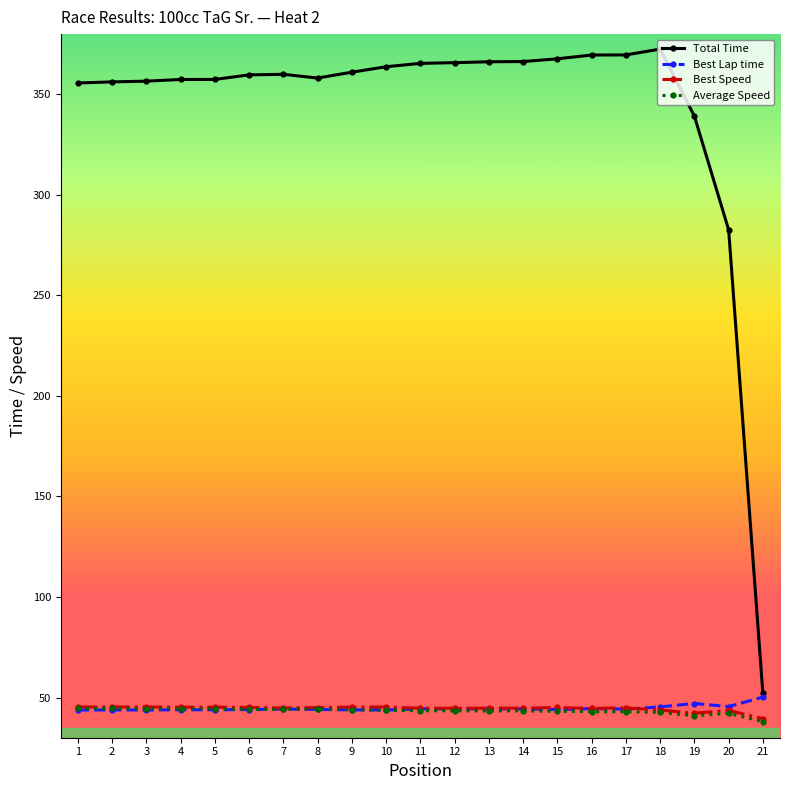

What is the value of the Best Lap time point at the 2nd from the left?

43.8